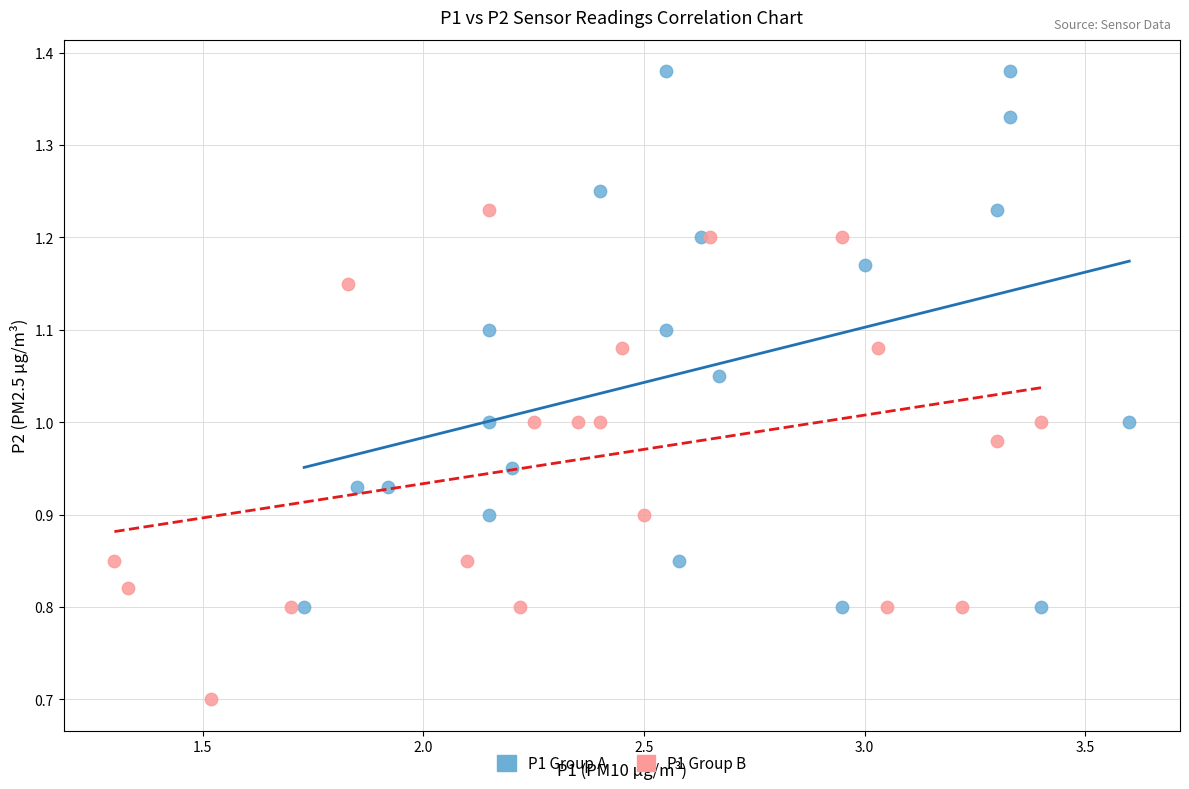

Which series reaches the maximum Y coordinate?

P1 Group A